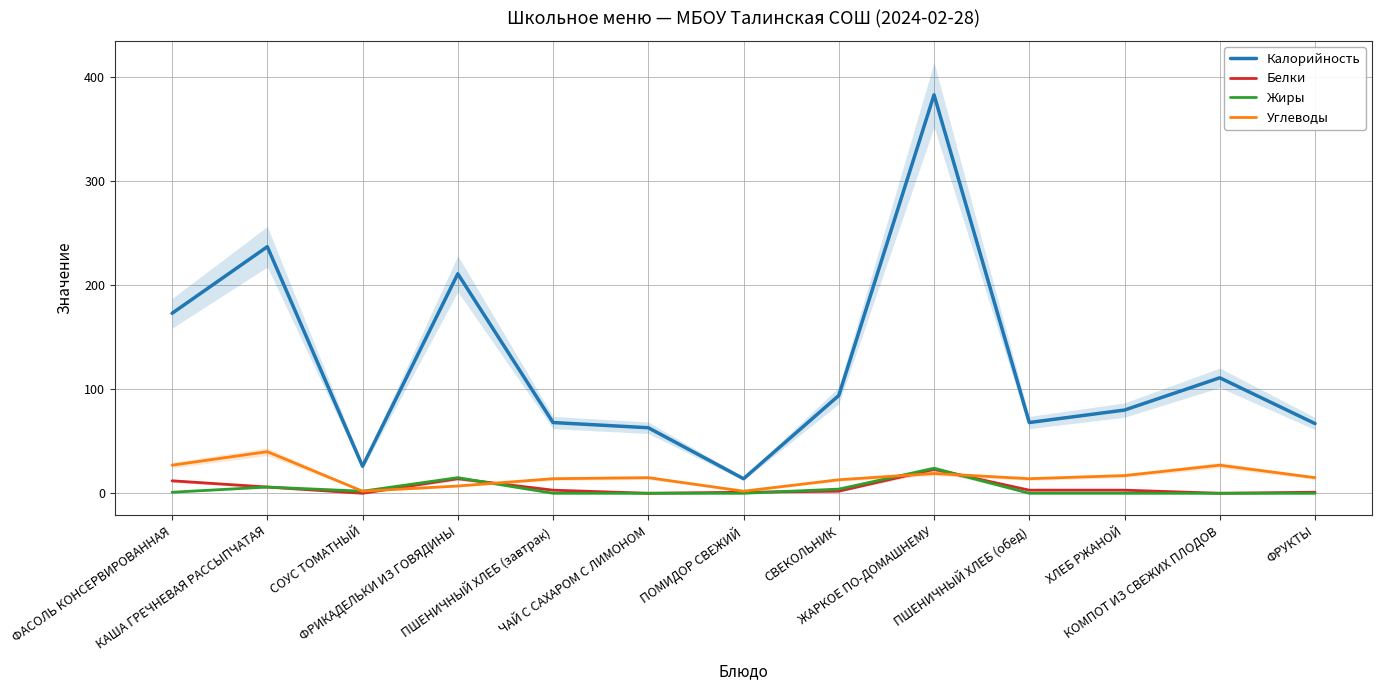

Reading left to right, transcribe all the data shown in this chart.

Калорийность: ФАСОЛЬ КОНСЕРВИРОВАННАЯ=173	КАША ГРЕЧНЕВАЯ РАССЫПЧАТАЯ=237	СОУС ТОМАТНЫЙ=26	ФРИКАДЕЛЬКИ ИЗ ГОВЯДИНЫ=211	ПШЕНИЧНЫЙ ХЛЕБ (завтрак)=68	ЧАЙ С САХАРОМ С ЛИМОНОМ=63	ПОМИДОР СВЕЖИЙ=14	СВЕКОЛЬНИК=94	ЖАРКОЕ ПО-ДОМАШНЕМУ=383	ПШЕНИЧНЫЙ ХЛЕБ (обед)=68	ХЛЕБ РЖАНОЙ=80	КОМПОТ ИЗ СВЕЖИХ ПЛОДОВ=111	ФРУКТЫ=67
Белки: ФАСОЛЬ КОНСЕРВИРОВАННАЯ=12	КАША ГРЕЧНЕВАЯ РАССЫПЧАТАЯ=6	СОУС ТОМАТНЫЙ=0	ФРИКАДЕЛЬКИ ИЗ ГОВЯДИНЫ=14	ПШЕНИЧНЫЙ ХЛЕБ (завтрак)=3	ЧАЙ С САХАРОМ С ЛИМОНОМ=0	ПОМИДОР СВЕЖИЙ=1	СВЕКОЛЬНИК=2	ЖАРКОЕ ПО-ДОМАШНЕМУ=23	ПШЕНИЧНЫЙ ХЛЕБ (обед)=3	ХЛЕБ РЖАНОЙ=3	КОМПОТ ИЗ СВЕЖИХ ПЛОДОВ=0	ФРУКТЫ=1
Жиры: ФАСОЛЬ КОНСЕРВИРОВАННАЯ=1	КАША ГРЕЧНЕВАЯ РАССЫПЧАТАЯ=6	СОУС ТОМАТНЫЙ=2	ФРИКАДЕЛЬКИ ИЗ ГОВЯДИНЫ=15	ПШЕНИЧНЫЙ ХЛЕБ (завтрак)=0	ЧАЙ С САХАРОМ С ЛИМОНОМ=0	ПОМИДОР СВЕЖИЙ=0	СВЕКОЛЬНИК=4	ЖАРКОЕ ПО-ДОМАШНЕМУ=24	ПШЕНИЧНЫЙ ХЛЕБ (обед)=0	ХЛЕБ РЖАНОЙ=0	КОМПОТ ИЗ СВЕЖИХ ПЛОДОВ=0	ФРУКТЫ=0
Углеводы: ФАСОЛЬ КОНСЕРВИРОВАННАЯ=27	КАША ГРЕЧНЕВАЯ РАССЫПЧАТАЯ=40	СОУС ТОМАТНЫЙ=2	ФРИКАДЕЛЬКИ ИЗ ГОВЯДИНЫ=7	ПШЕНИЧНЫЙ ХЛЕБ (завтрак)=14	ЧАЙ С САХАРОМ С ЛИМОНОМ=15	ПОМИДОР СВЕЖИЙ=2	СВЕКОЛЬНИК=13	ЖАРКОЕ ПО-ДОМАШНЕМУ=19	ПШЕНИЧНЫЙ ХЛЕБ (обед)=14	ХЛЕБ РЖАНОЙ=17	КОМПОТ ИЗ СВЕЖИХ ПЛОДОВ=27	ФРУКТЫ=15